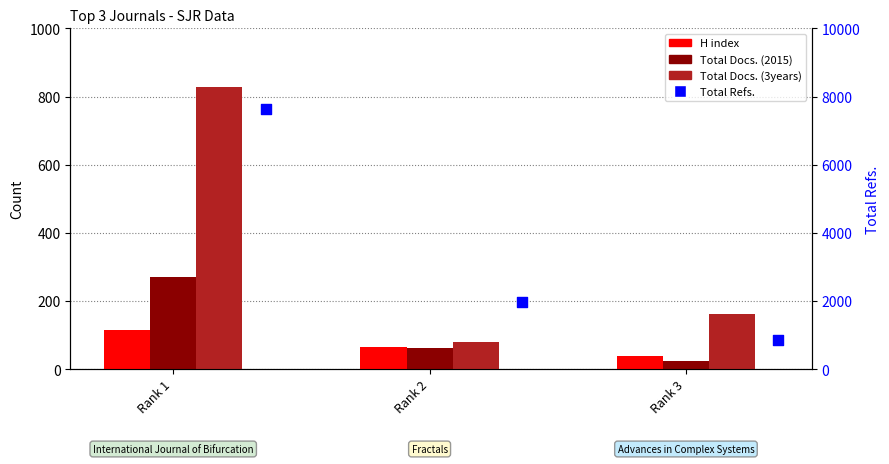

At which category is the sum across all series the highest?

Rank 1